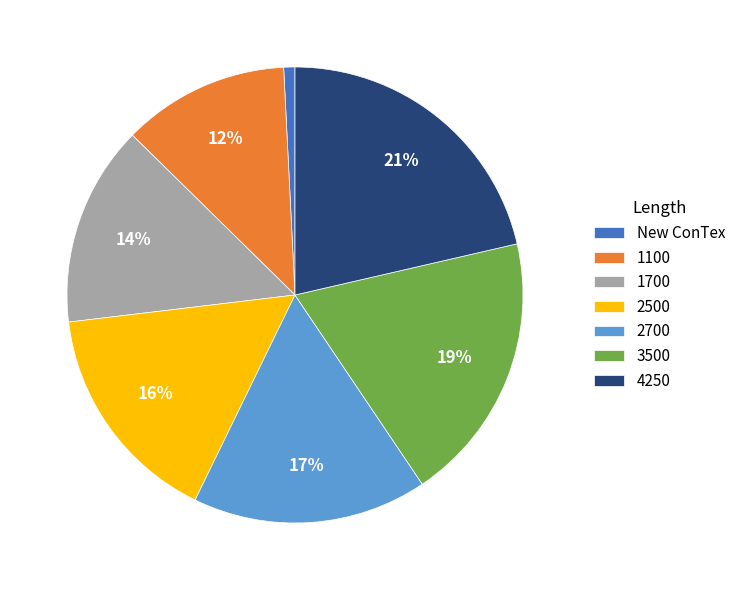

Rank the categories by value from highest to lowest.

4250, 3500, 2700, 2500, 1700, 1100, New ConTex